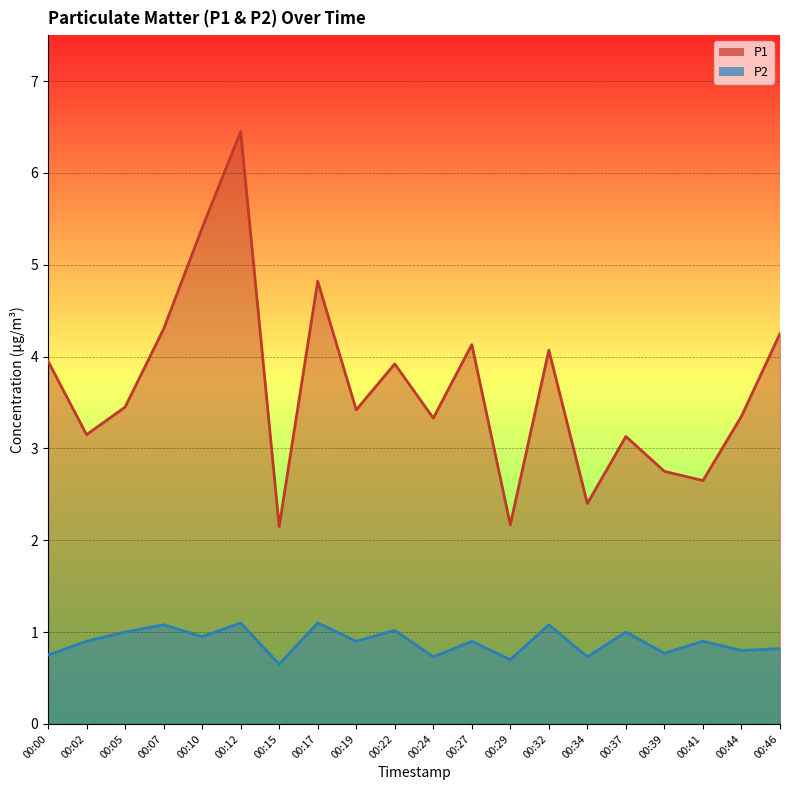

What is the value of the P1 point at the 10th from the left?

3.9